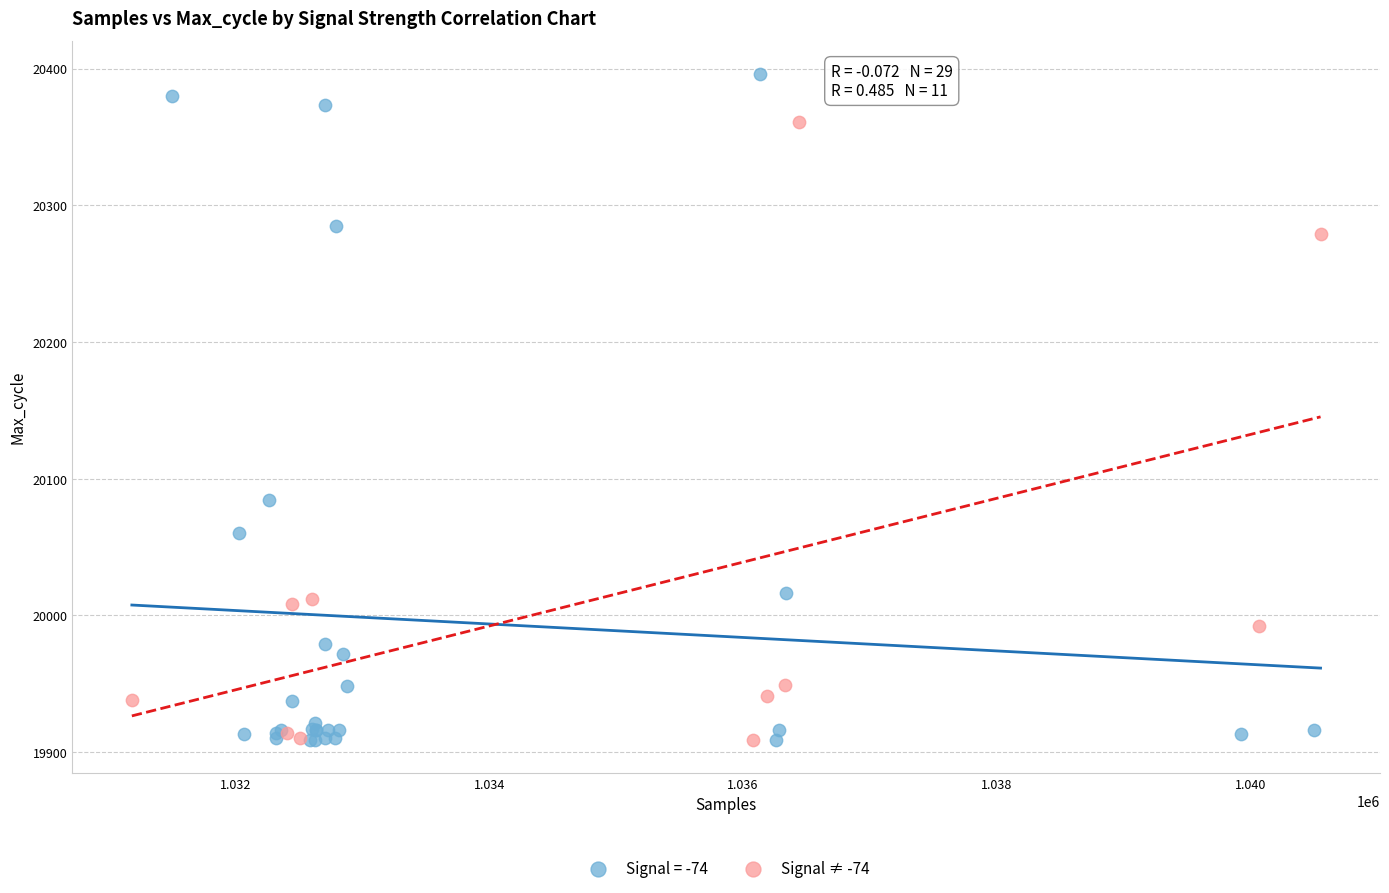

Which series reaches the maximum Y coordinate?

Signal = -74